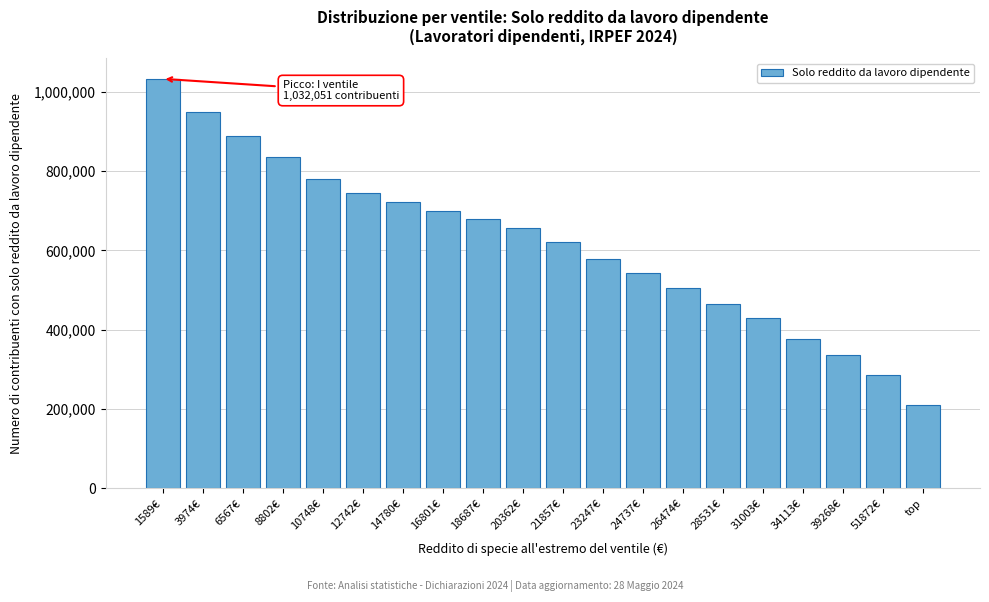

Reading left to right, transcribe all the data shown in this chart.

1589€=1032051	3974€=948430	6567€=886814	8802€=834413	10748€=779994	12742€=744367	14780€=720539	16801€=699326	18687€=680053	20362€=657066	21857€=621028	23247€=577977	24737€=542233	26474€=505432	28531€=464390	31003€=430607	34113€=377417	39268€=336271	51872€=286679	top=209736